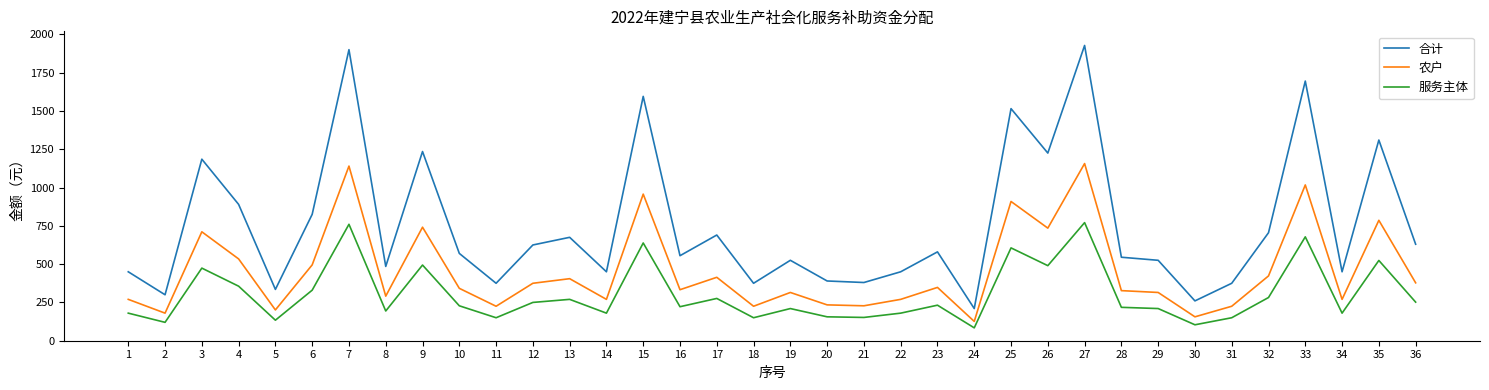

Which series has the largest total across all categories?

合计